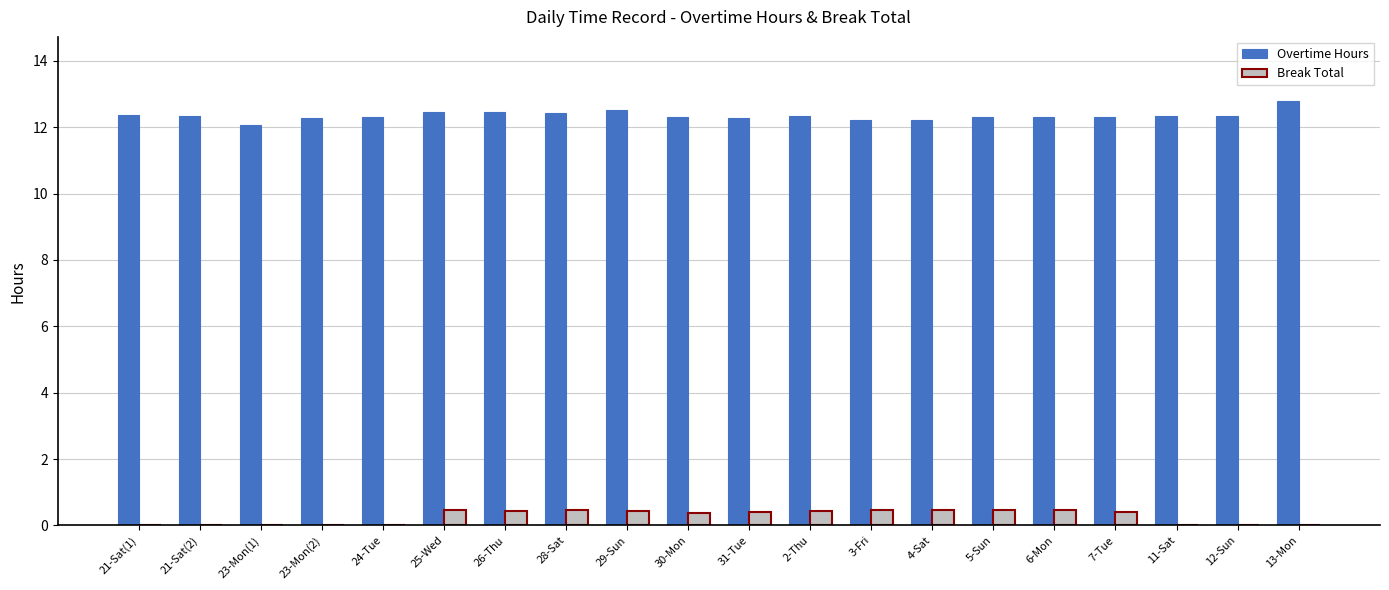

At which label does Overtime Hours reach its peak?

13-Mon